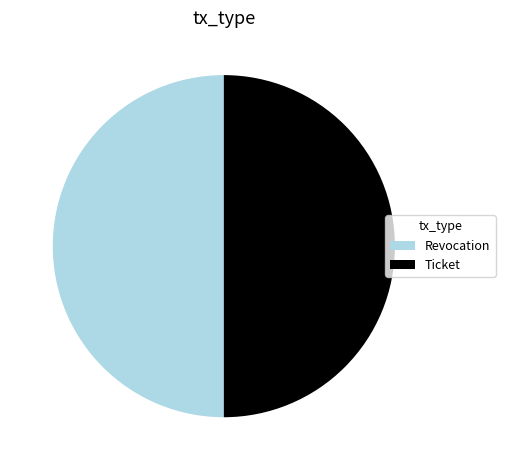

What is the ratio of the value at Revocation to the value at Ticket?

1.0